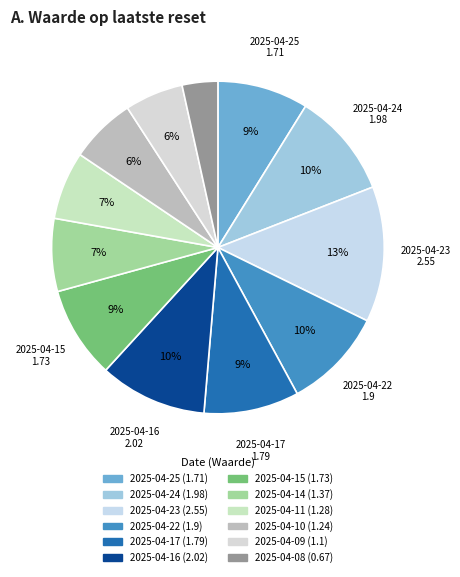

Is 2025-04-10 the majority of the pie?

No